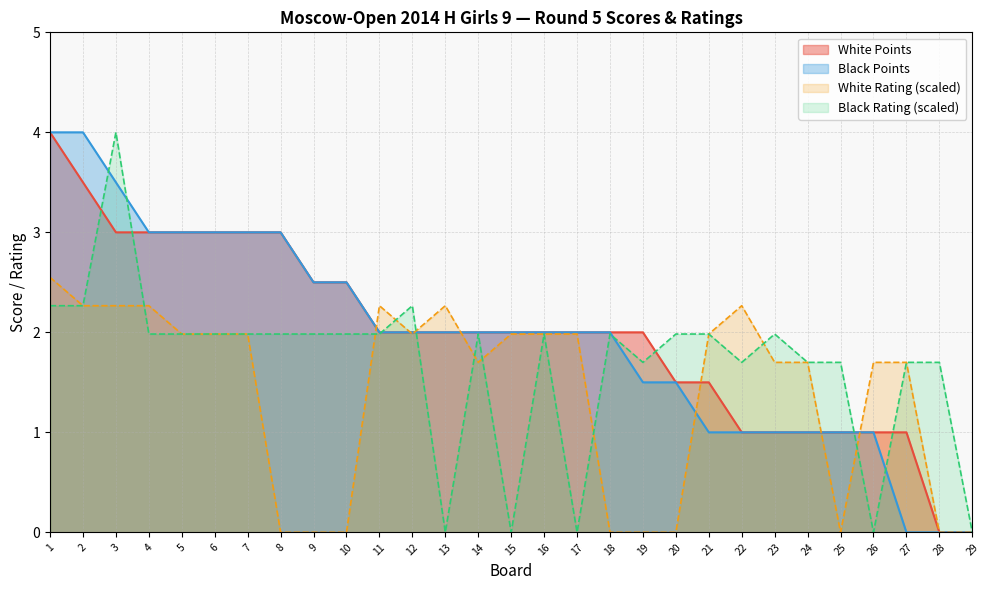

At which label is White Rating closest to 1?

14